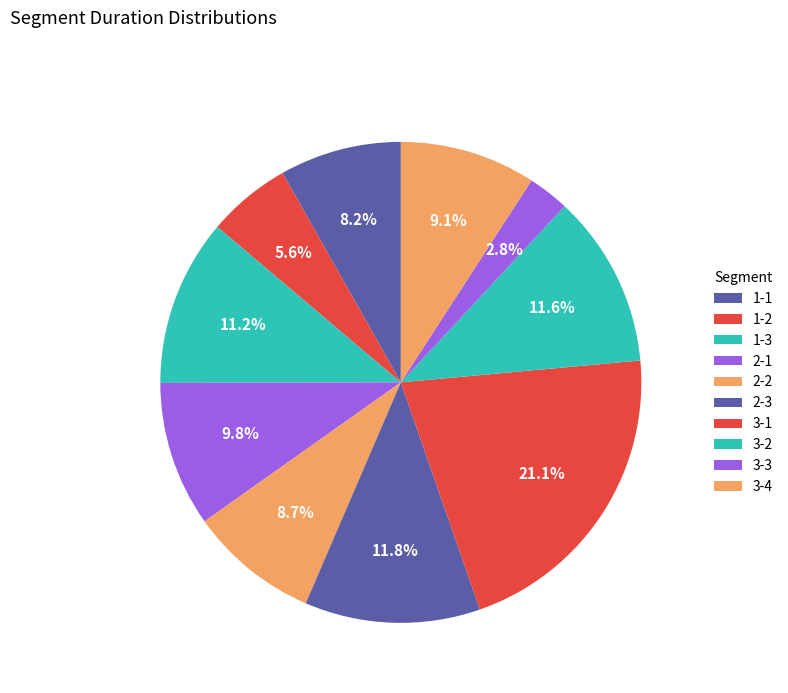

Count the number of slices in the pie.

10